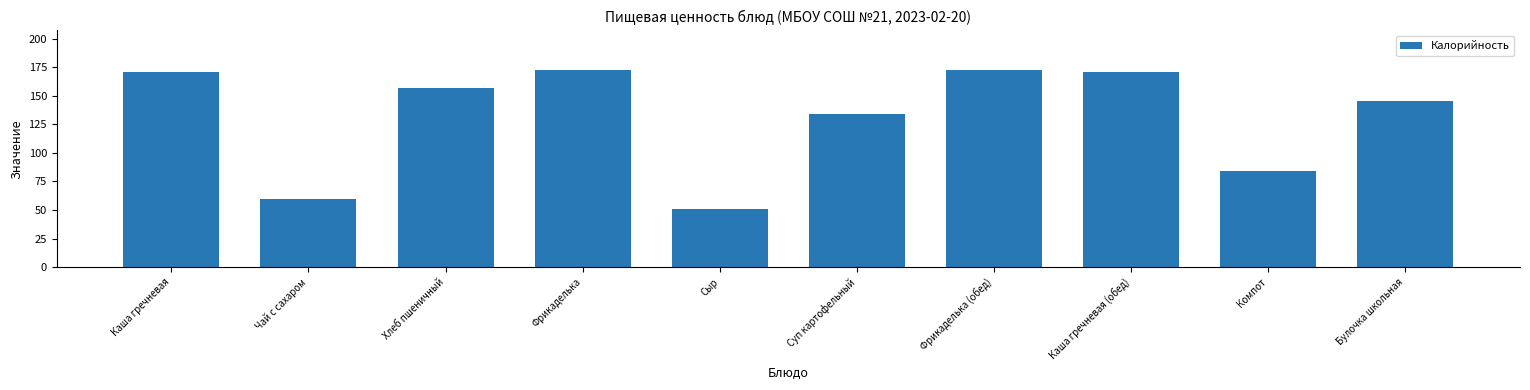

What is the change in value from Каша гречневая to Хлеб пшеничный?

-14.0